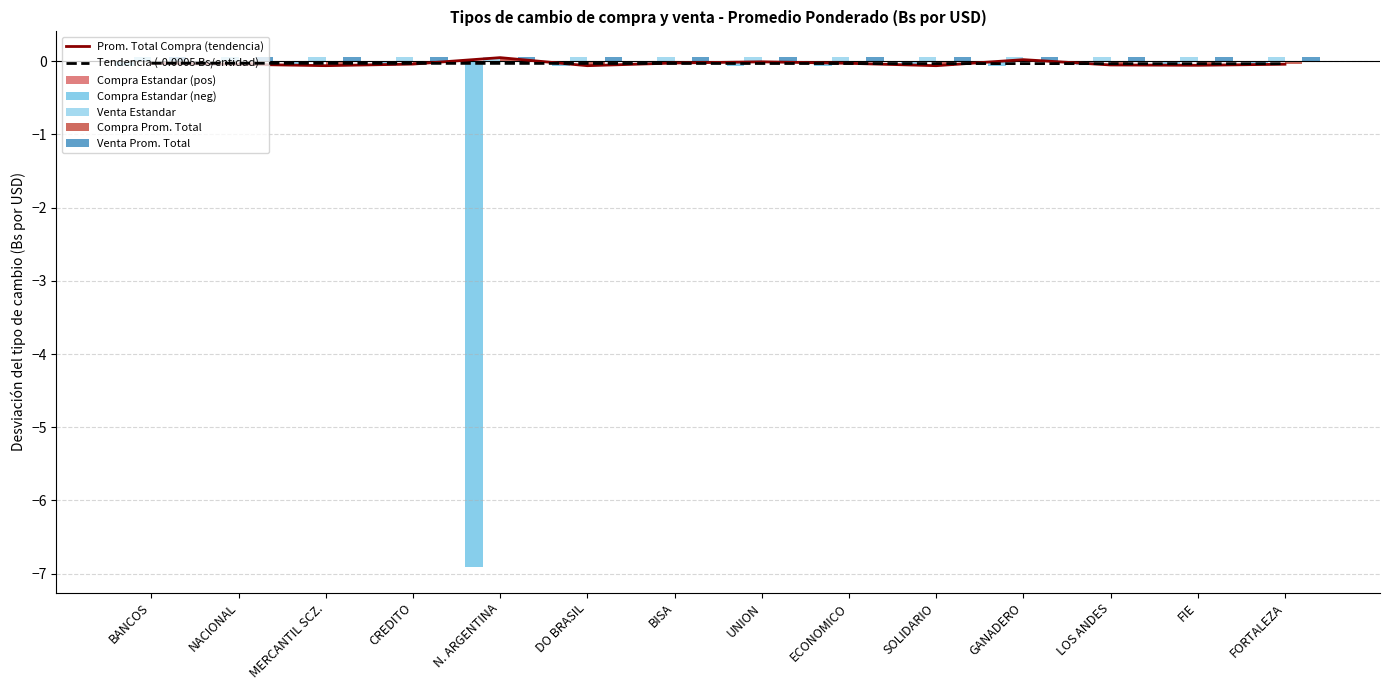

How many groups of bars are there?

14